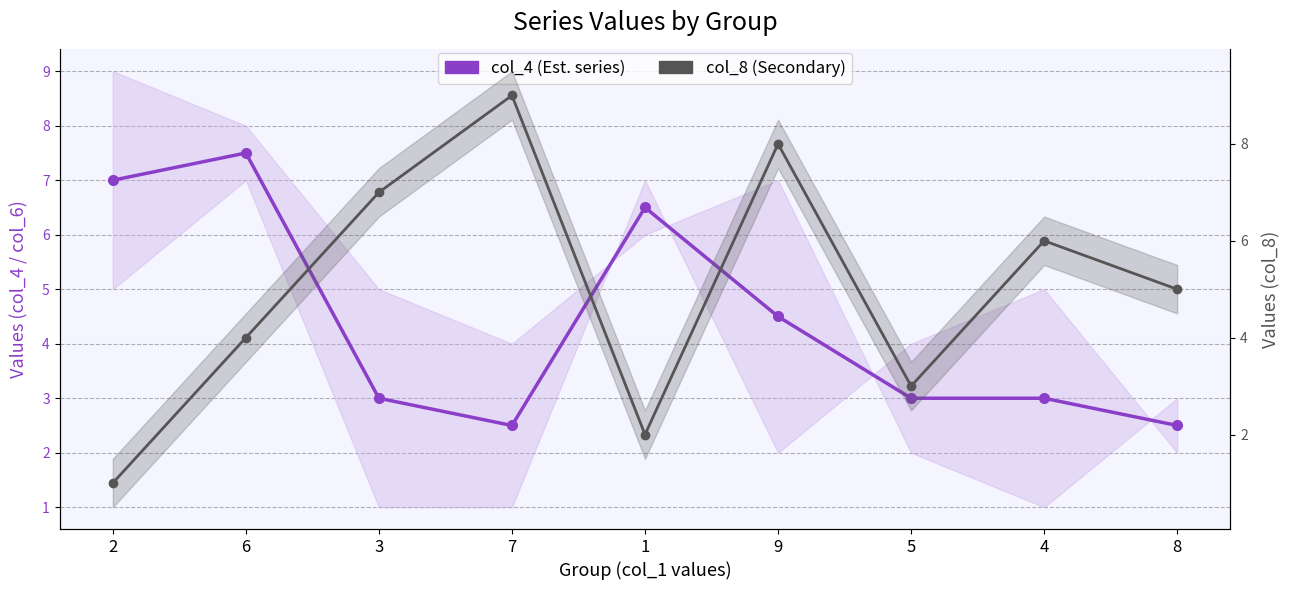

Reading right to left, extract all data points from this chart.

col_4: 2.5	3.0	3.0	4.5	6.5	2.5	3.0	7.5	7.0
col_8: 5.0	6.0	3.0	8.0	2.0	9.0	7.0	4.0	1.0